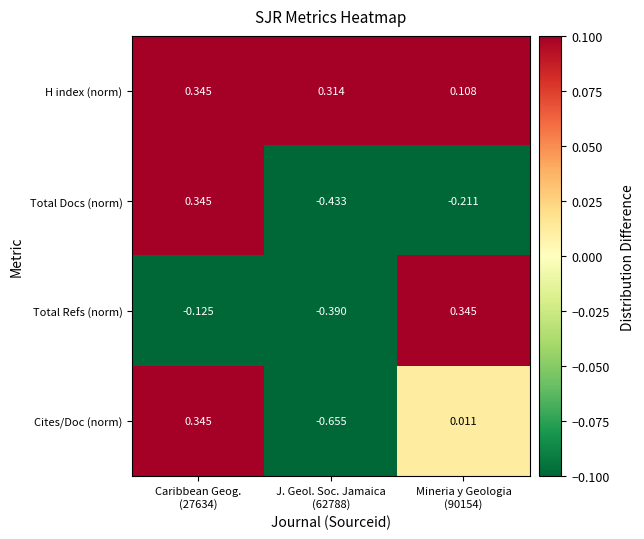

Which series has the largest total across all categories?

H index (norm)